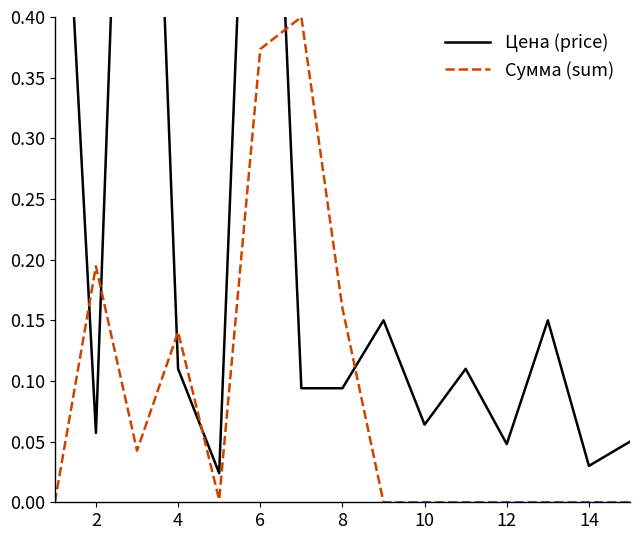

Is this an area chart (filled region under the line)?

No